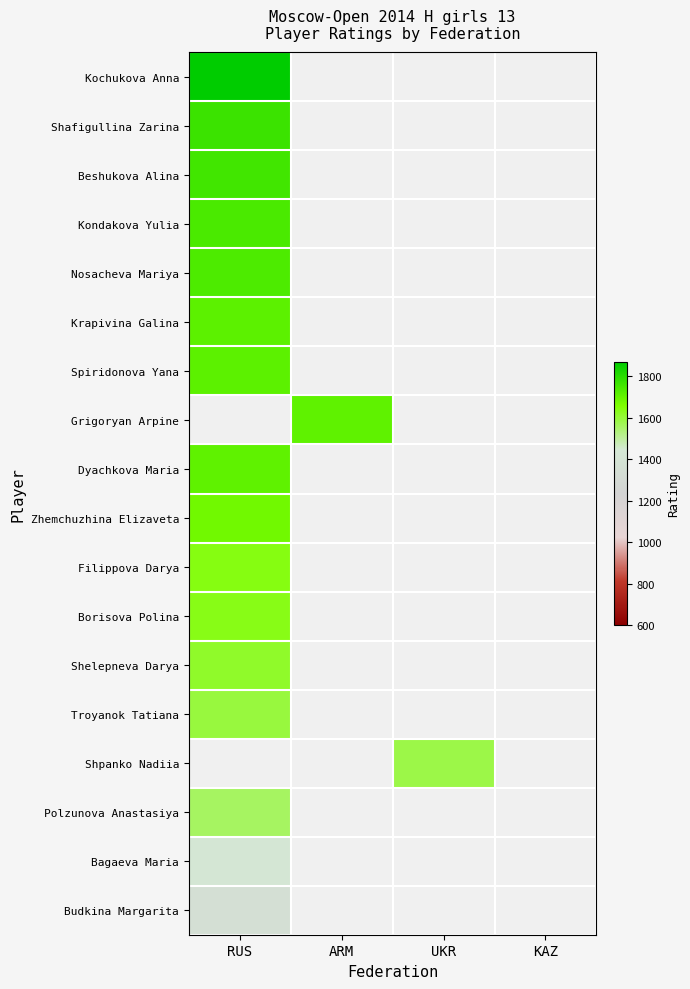

Rank the series by their average value, from highest to lowest.

Kochukova Anna, Shafigullina Zarina, Beshukova Alina, Kondakova Yulia, Nosacheva Mariya, Krapivina Galina, Spiridonova Yana, Grigoryan Arpine, Dyachkova Maria, Zhemchuzhina Elizaveta, Filippova Darya, Borisova Polina, Shelepneva Darya, Troyanok Tatiana, Shpanko Nadiia, Polzunova Anastasiya, Bagaeva Maria, Budkina Margarita